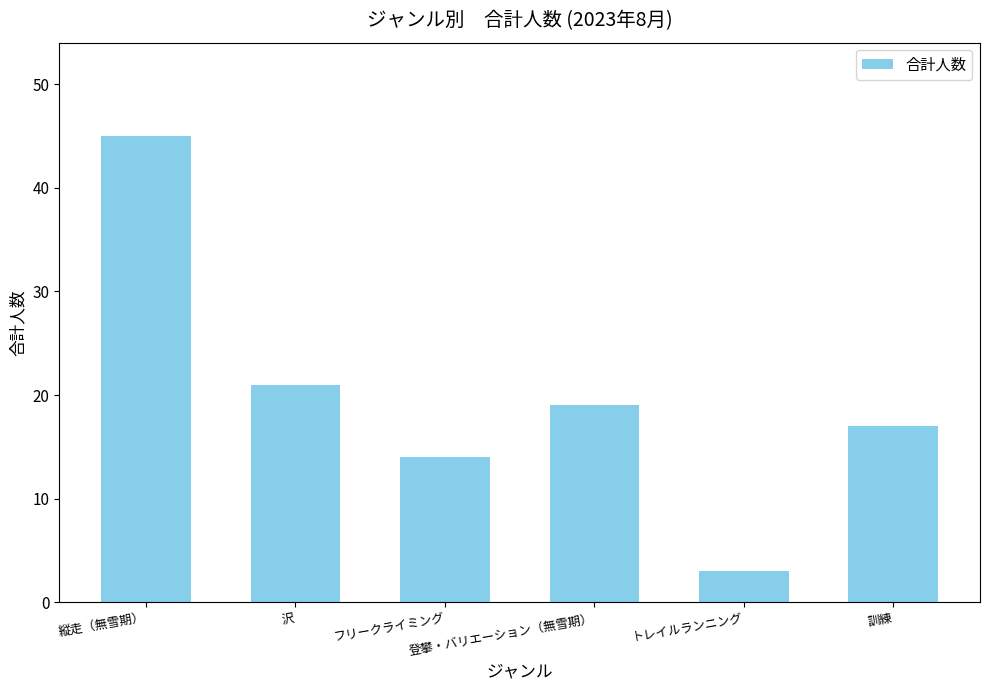

Does the chart contain stacked bars?

No